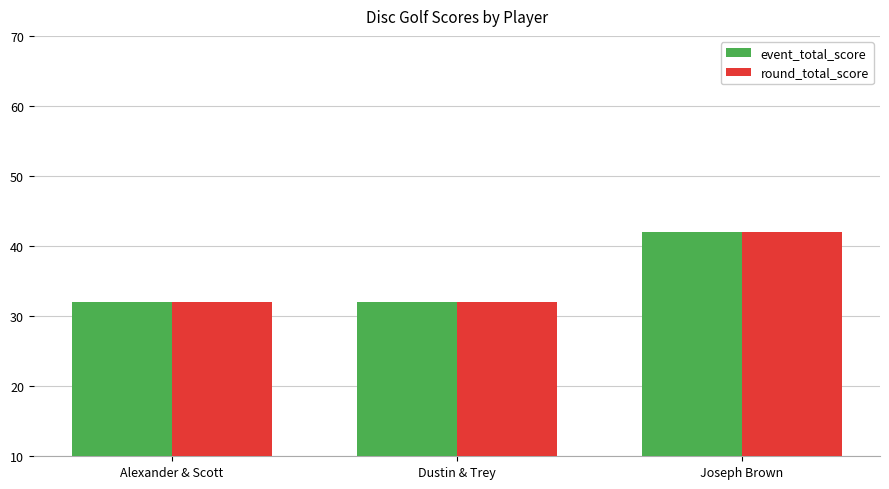

What is the average value of the event_total_score series?

35